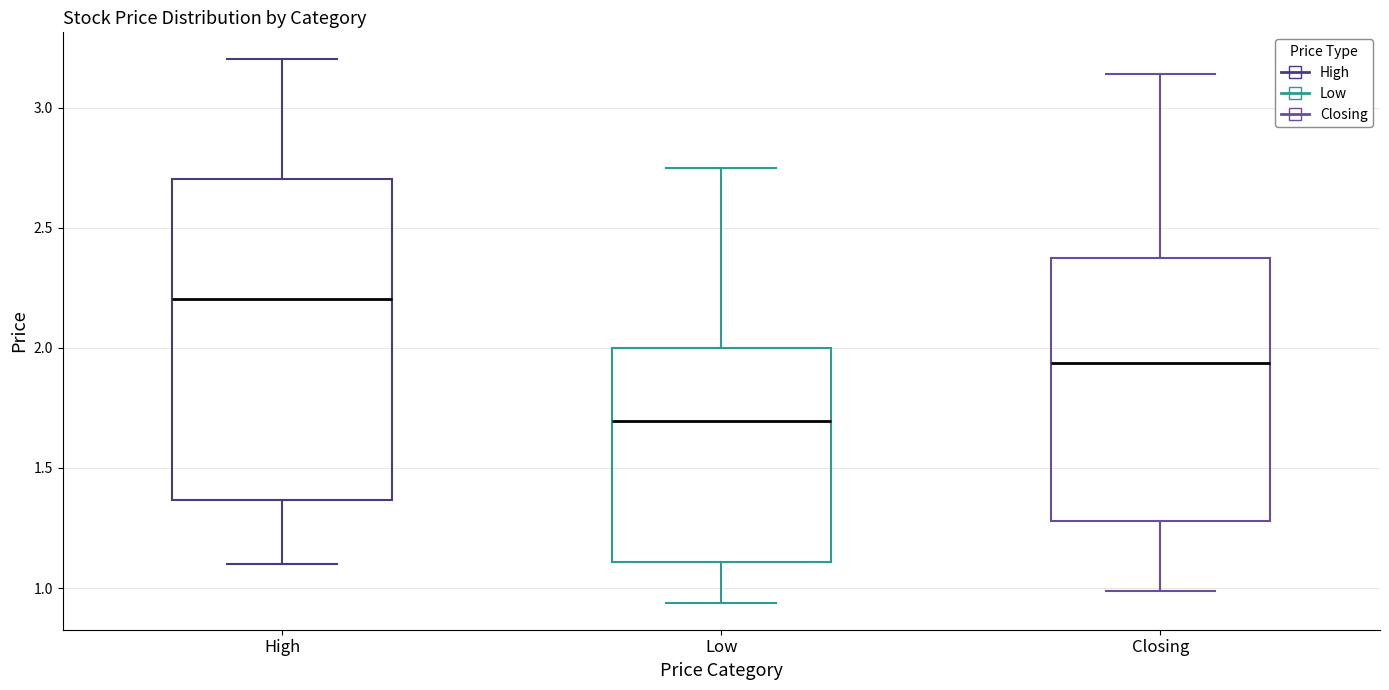

Which box has the highest median line?

High